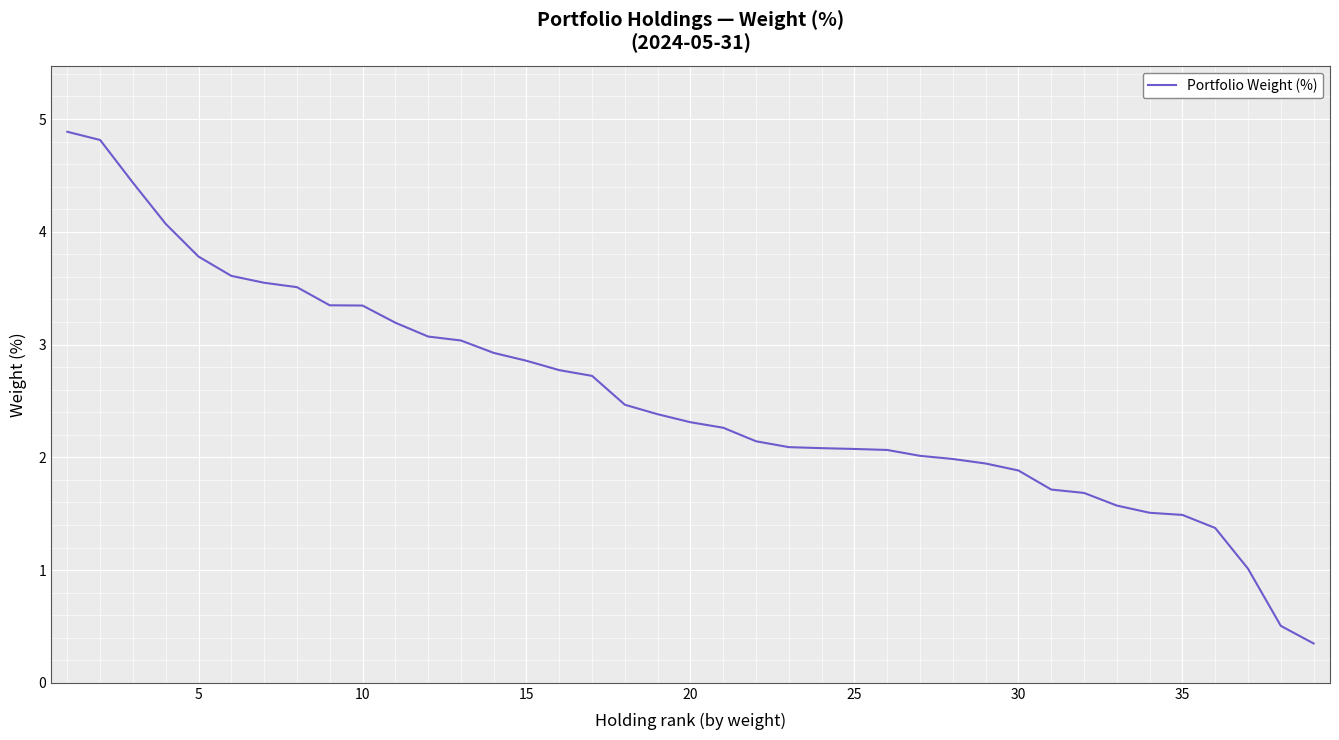

What is the difference between the maximum and minimum values?

4.5